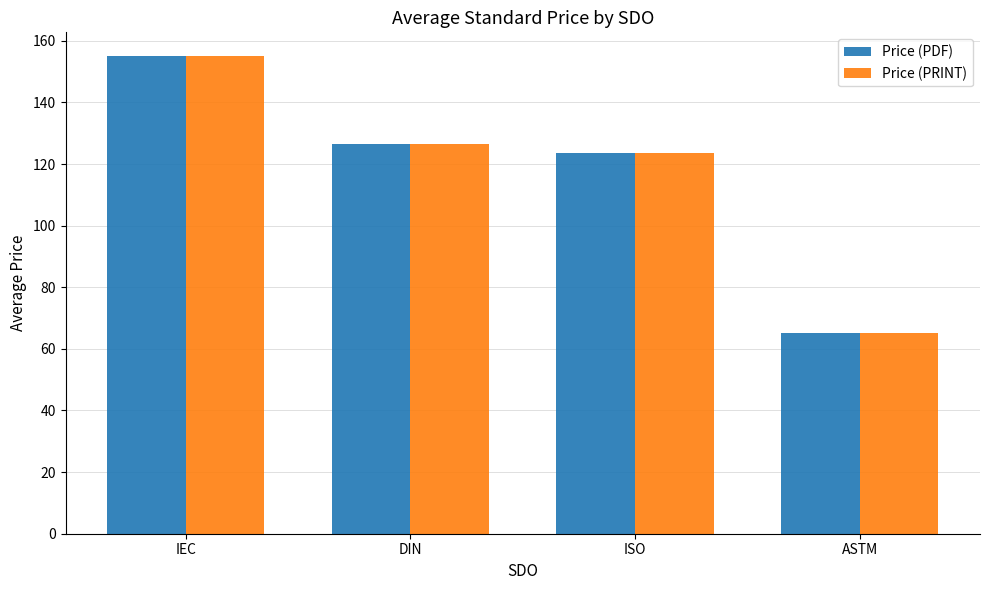

How many groups of bars are there?

4